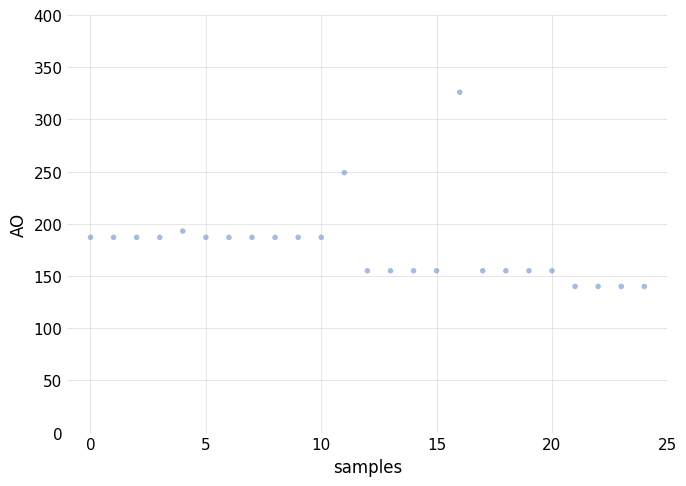

What Y value in the scatter plot is closest to 233?

249